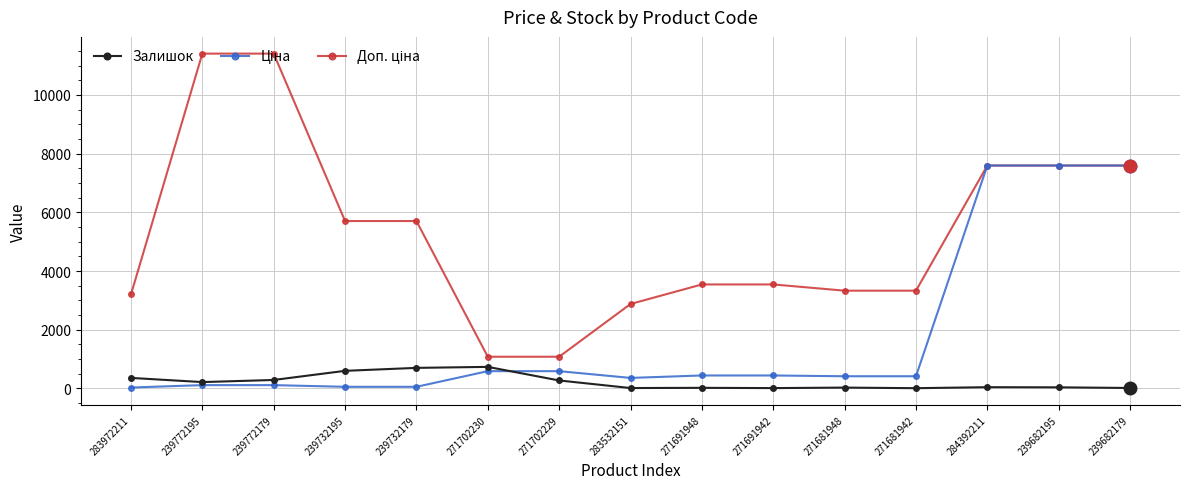

What is the total value across all series at 239732195?

6363.1